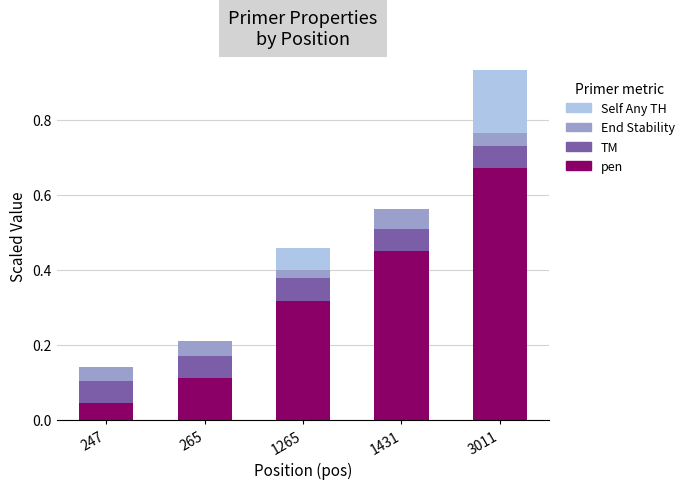

What is the total value across all series at 1265?

0.5